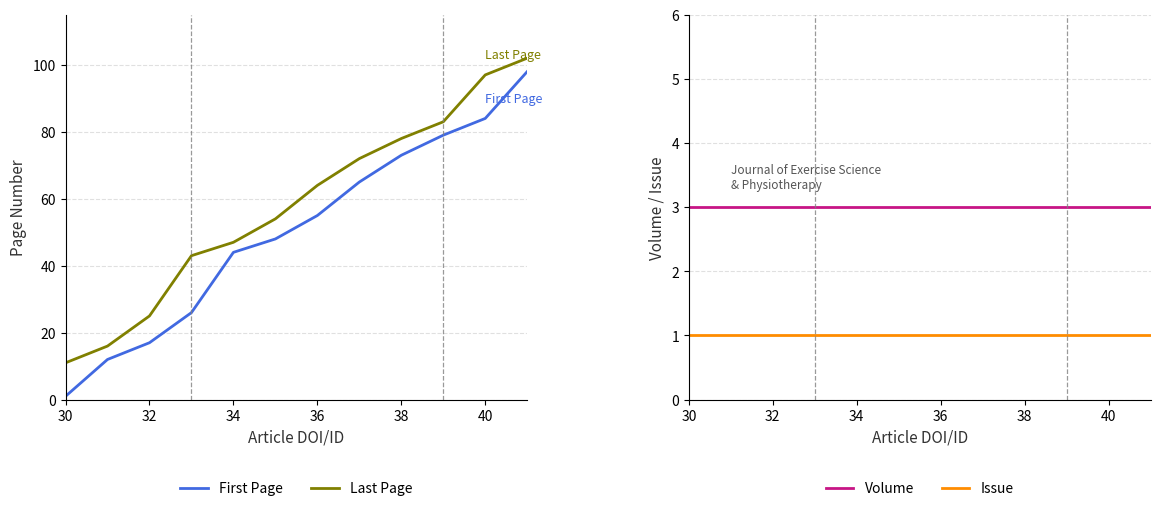

Does the chart have visible grid lines?

Yes